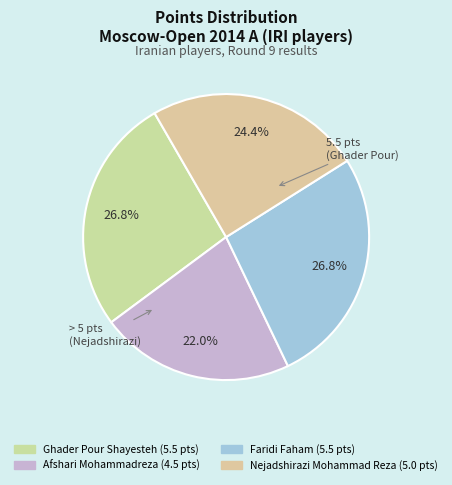

What portion of the pie excludes Faridi Faham?

73.2%